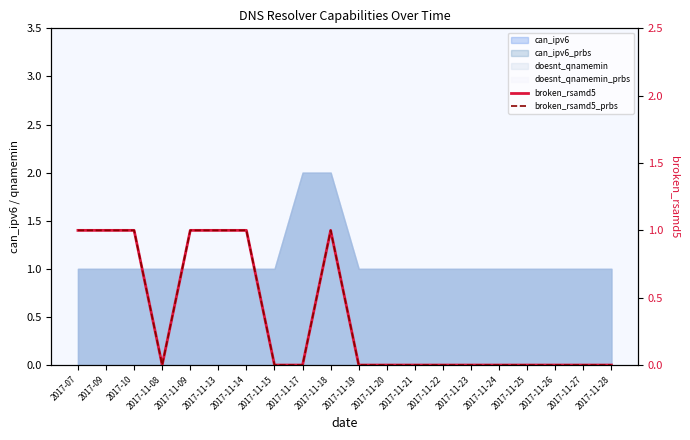

The value of broken_rsamd5 at 2017-11-23 is 0. True or false?

True